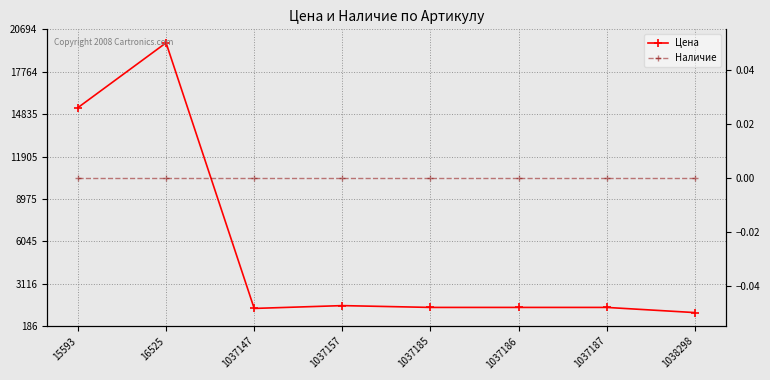

True or false: Наличие has a value of 0 at 1037185.

True